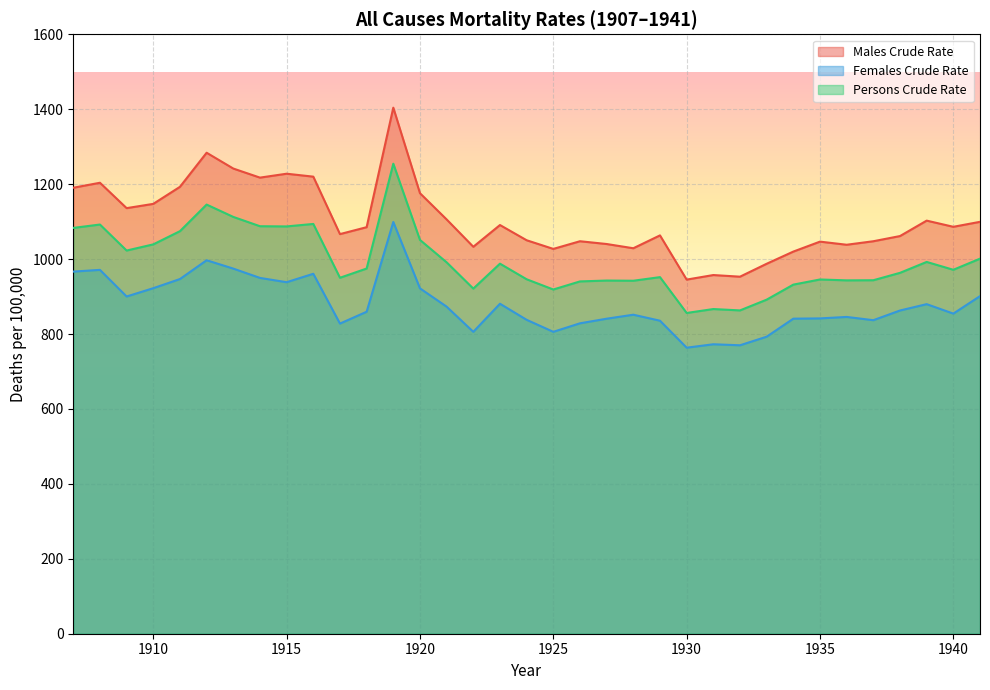

Reading right to left, extract all data points from this chart.

Males Crude Rate: 1099.4	1086.1	1102.6	1061.4	1047.6	1038.2	1046.6	1020.0	987.5	953.0	957.4	945.2	1063.2	1028.9	1040.2	1047.6	1027.2	1050.2	1090.9	1032.8	1105.8	1175.8	1404.1	1085.1	1066.7	1220.0	1227.8	1217.4	1241.6	1283.8	1192.8	1147.3	1136.0	1203.7	1190.4
Females Crude Rate: 901.1	854.4	879.7	862.7	836.9	845.6	841.6	840.9	792.8	769.9	772.6	763.5	835.5	851.5	840.8	828.6	805.8	837.9	880.8	805.8	873.0	921.8	1099.0	859.4	827.8	960.8	938.2	949.7	974.6	996.9	946.7	922.3	900.2	971.2	966.6
Persons Crude Rate: 1001.1	971.4	992.4	963.3	943.5	943.2	945.5	931.8	891.7	863.0	866.6	856.2	951.8	942.2	942.7	940.4	918.8	946.1	987.7	921.2	991.3	1051.1	1254.6	974.7	950.1	1093.8	1087.2	1087.7	1112.5	1145.5	1074.5	1039.2	1022.8	1092.2	1083.2